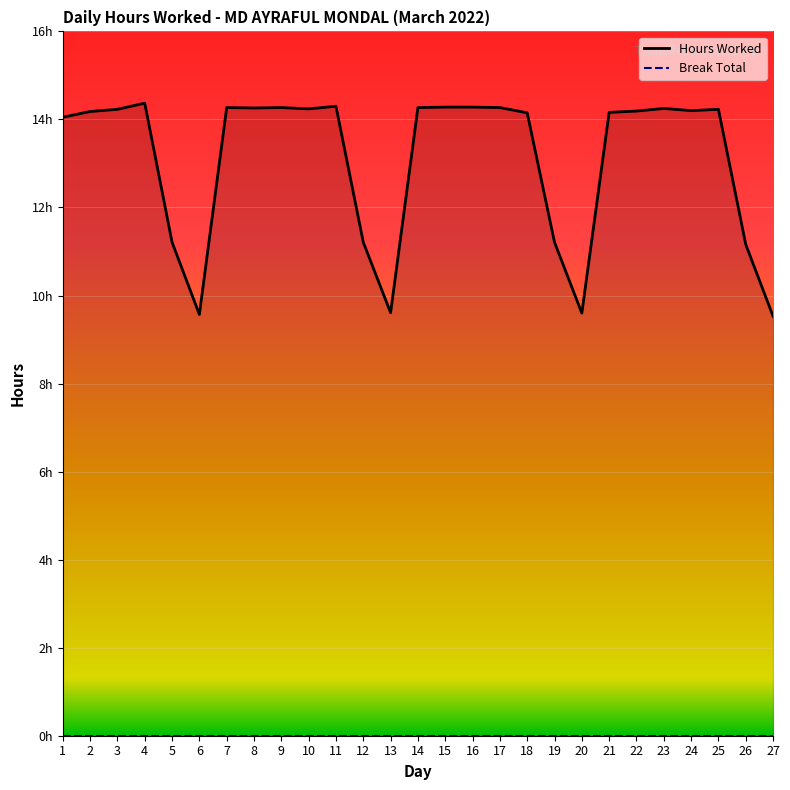

Reading right to left, transcribe all the data shown in this chart.

9.5	11.2	14.2	14.2	14.2	14.2	14.2	9.6	11.2	14.2	14.3	14.3	14.3	14.3	9.6	11.2	14.3	14.2	14.3	14.3	14.3	9.6	11.2	14.4	14.2	14.2	14.1